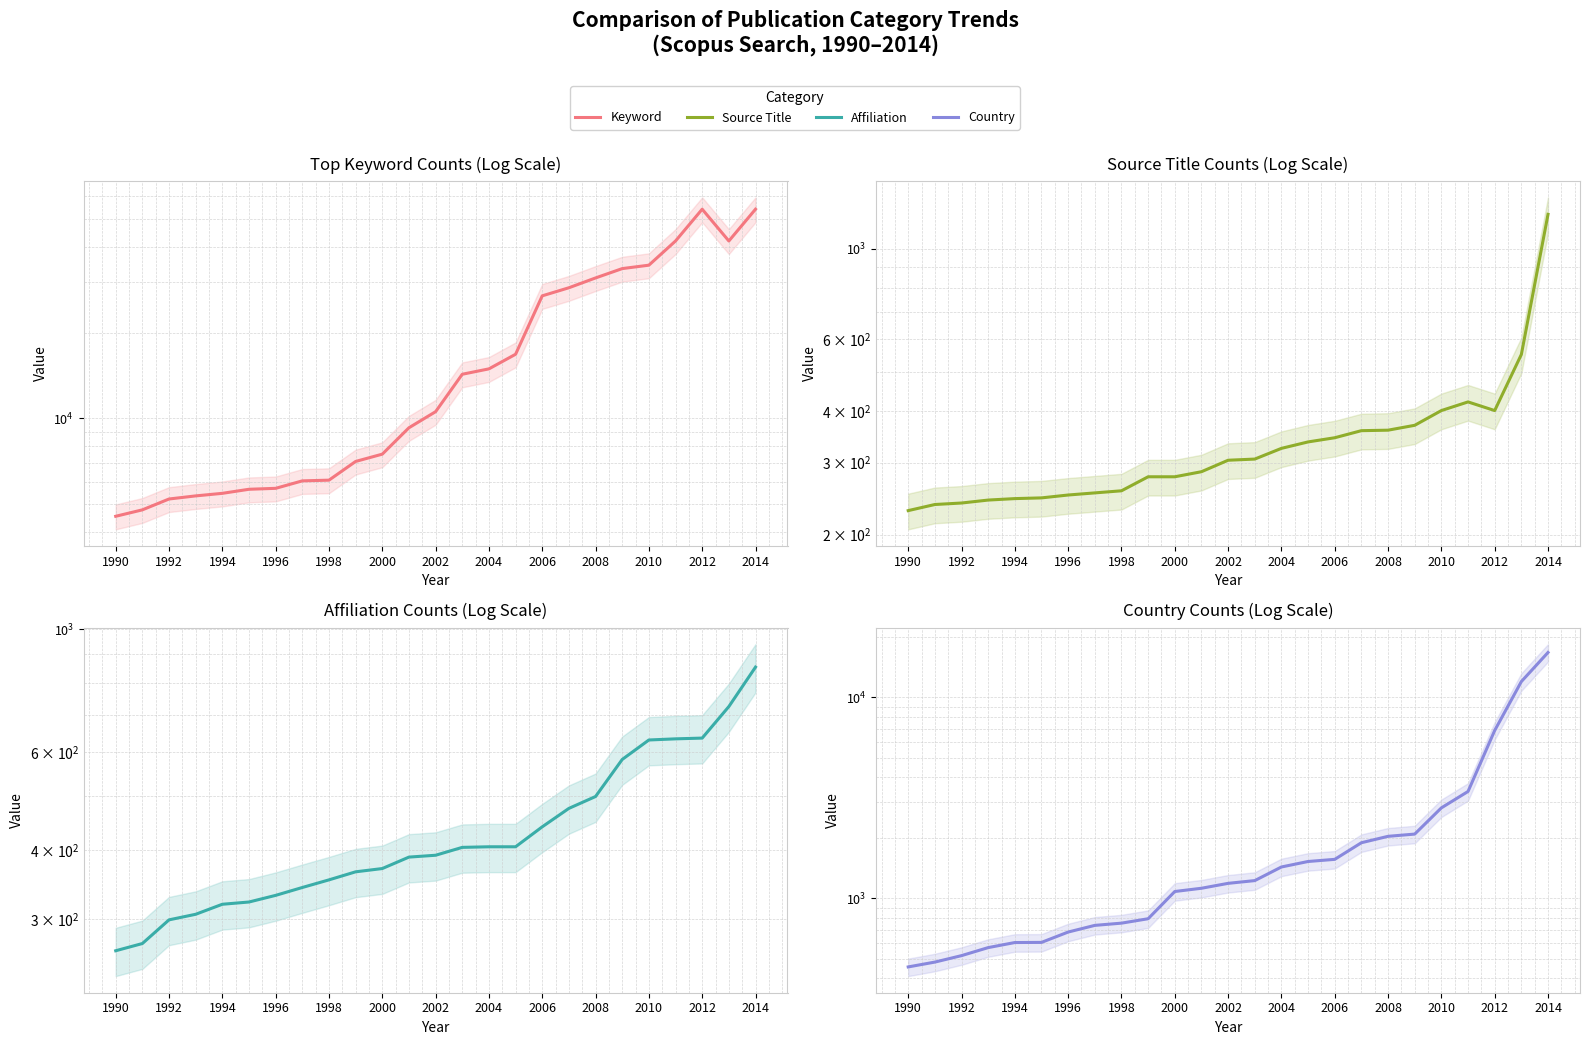

Is this an area chart (filled region under the line)?

No